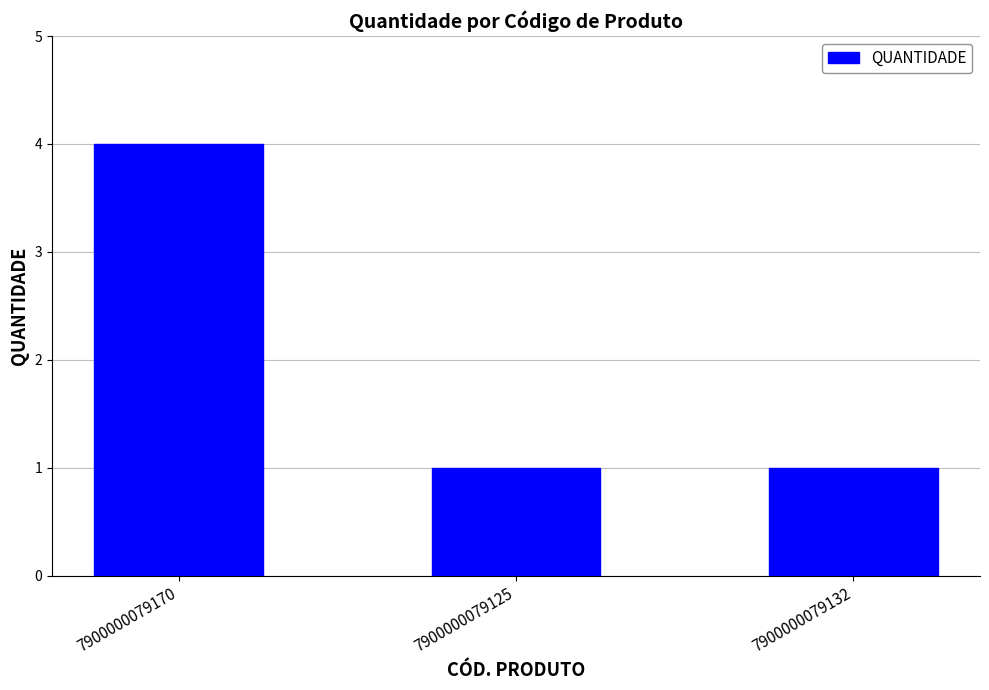

True or false: the data shows 1 at 7900000079132.

True